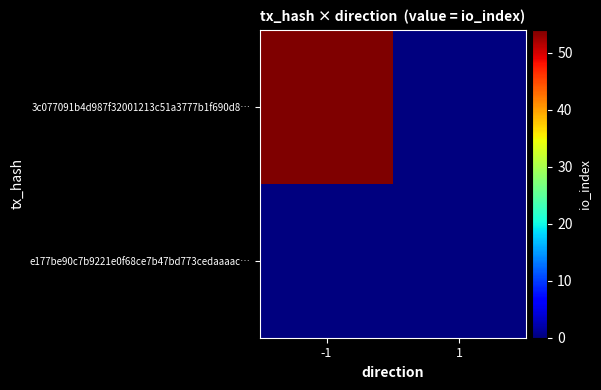

Rank the series at 1 from highest to lowest value.

3c077091b4d987f32001213c51a3777b1f690d8…, e177be90c7b9221e0f68ce7b47bd773cedaaaac…